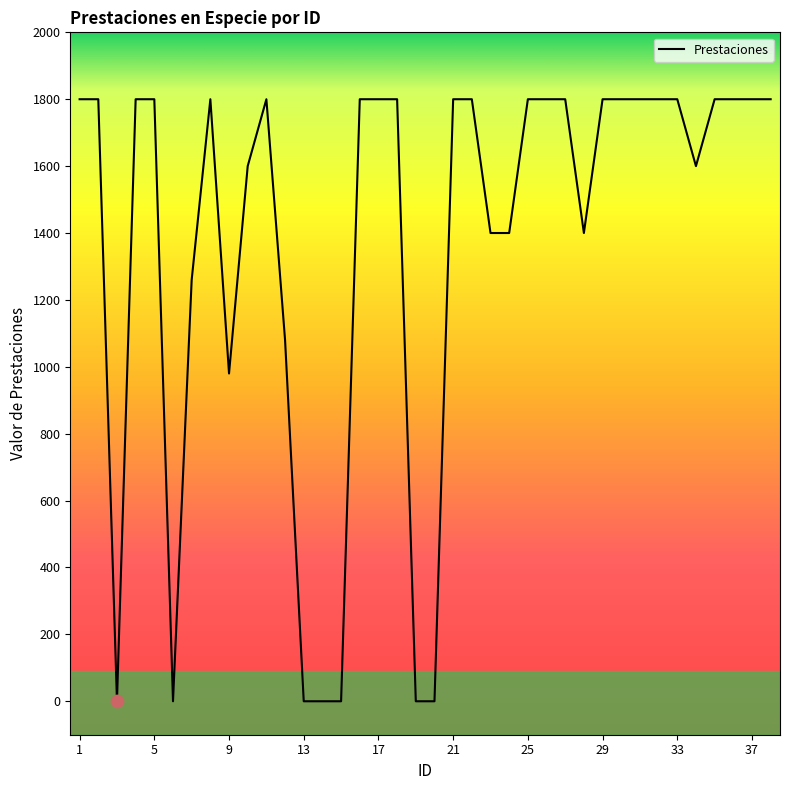

What is the greatest value displayed?

1800